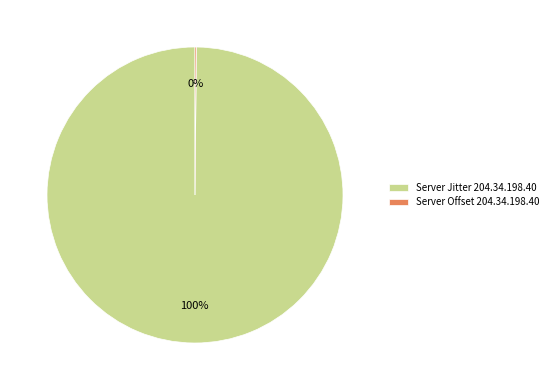

Which slice is the largest?

Server Jitter 204.34.198.40